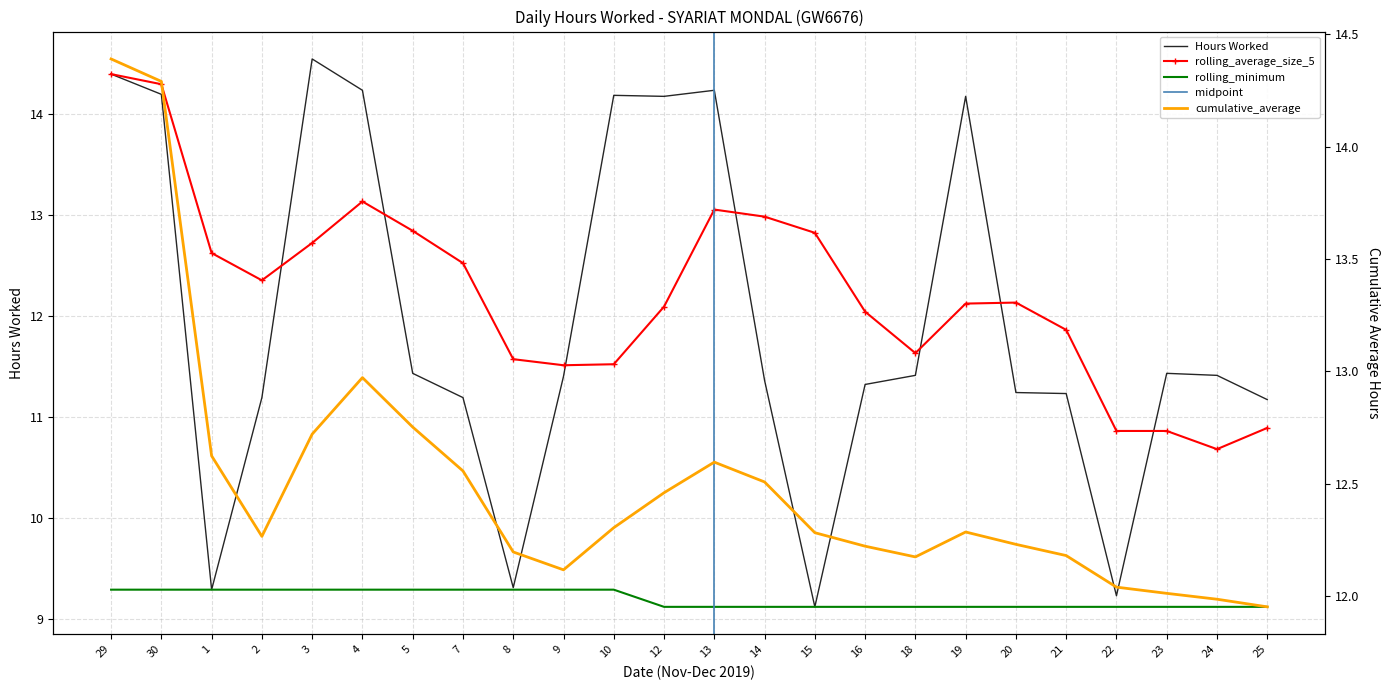

True or false: rolling_average_size_5 and Hours Worked intersect in this chart.

True